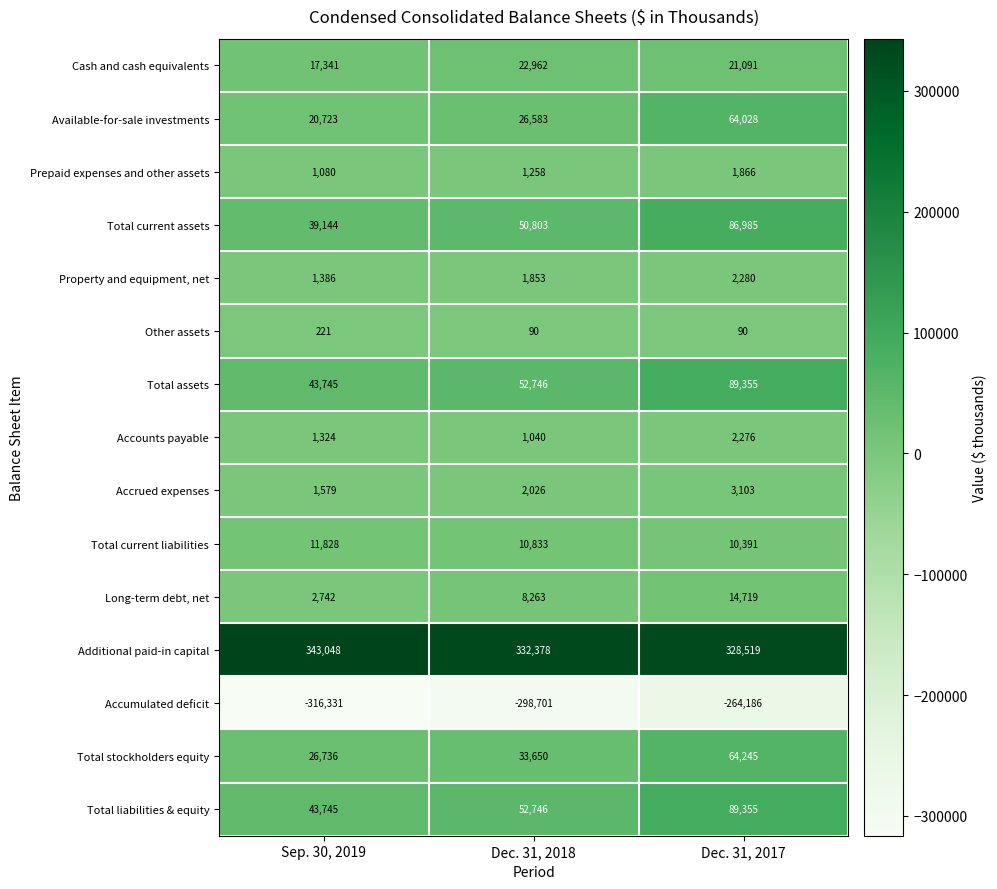

What is the difference between the Accrued expenses values at Dec. 31, 2018 and Sep. 30, 2019?

447